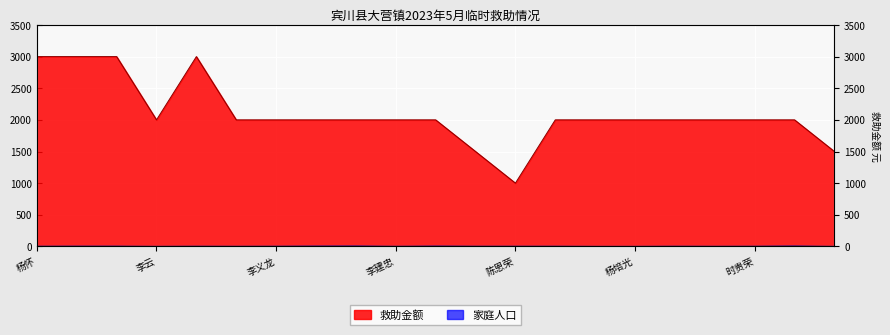

What is the smallest value displayed?

1